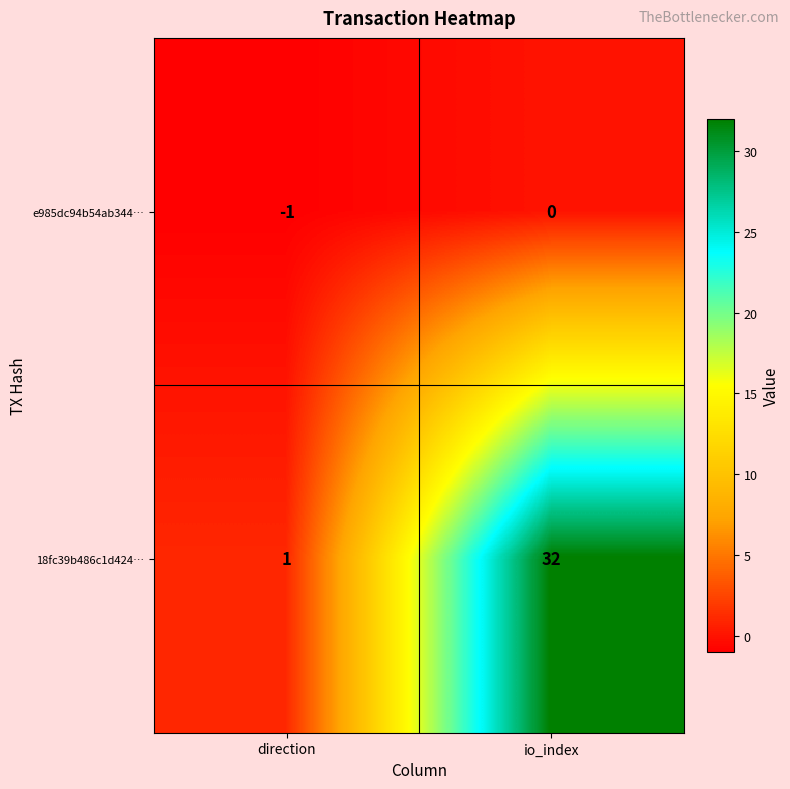

At which category is the sum across all series the highest?

io_index